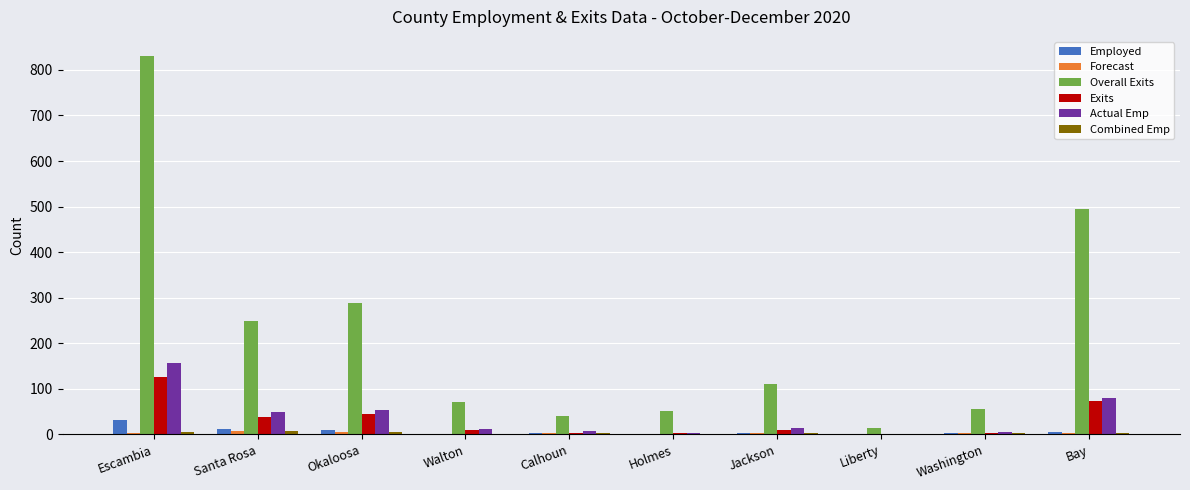

Which series has the largest total across all categories?

Overall Exits